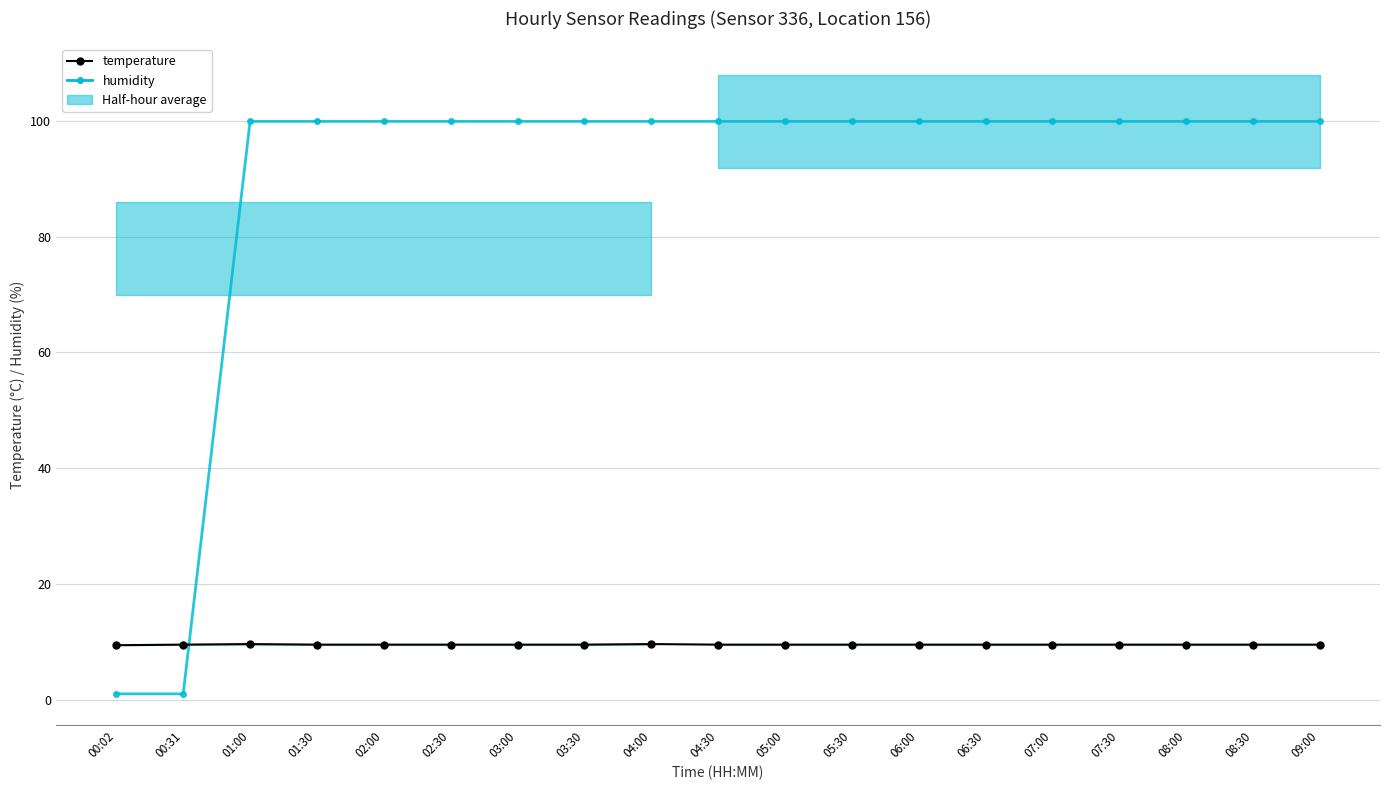

What is the difference between the temperature values at 06:30 and 00:02?

0.1